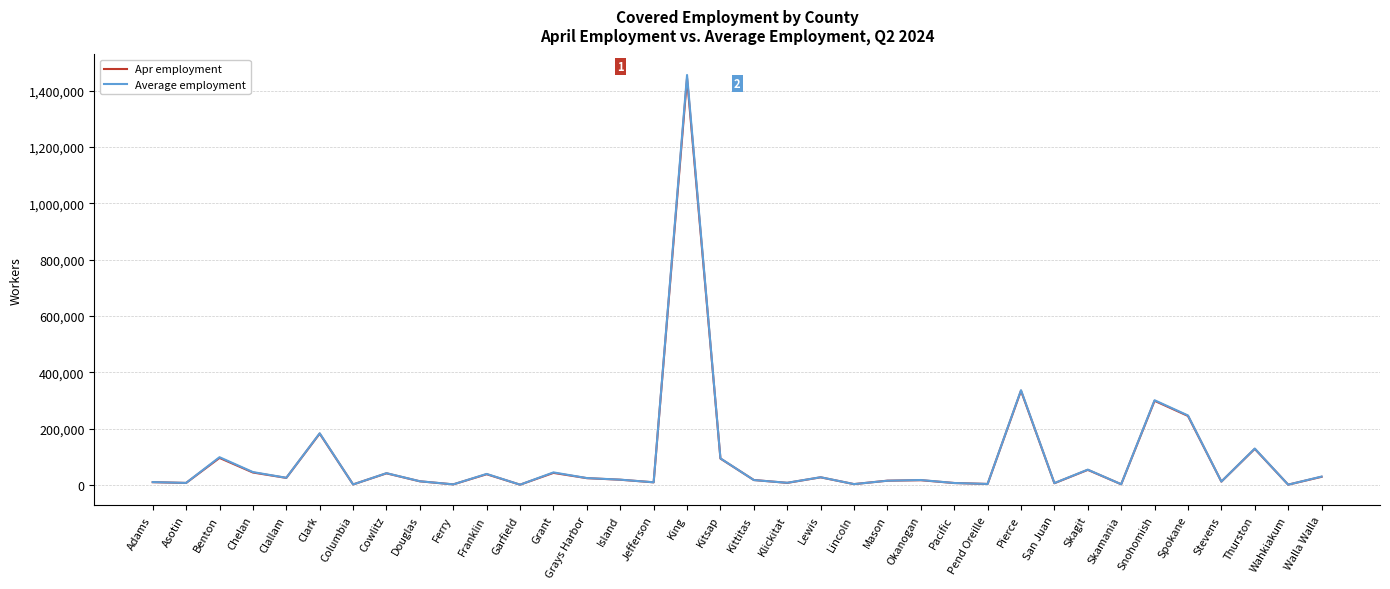

Is it true that Average employment equals 575285 at Pierce?

False